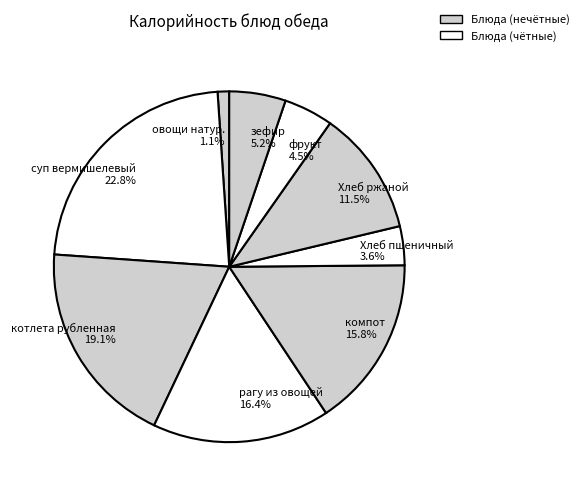

Is there a majority slice in this chart?

No